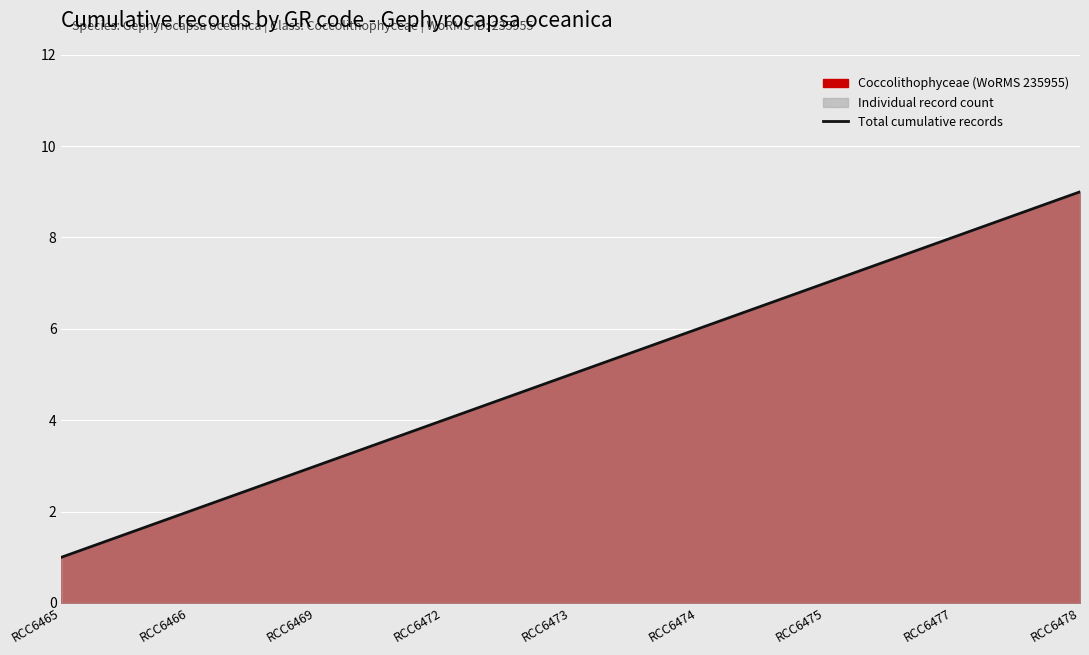

True or false: there are more than 1 points higher than both neighbors.

False